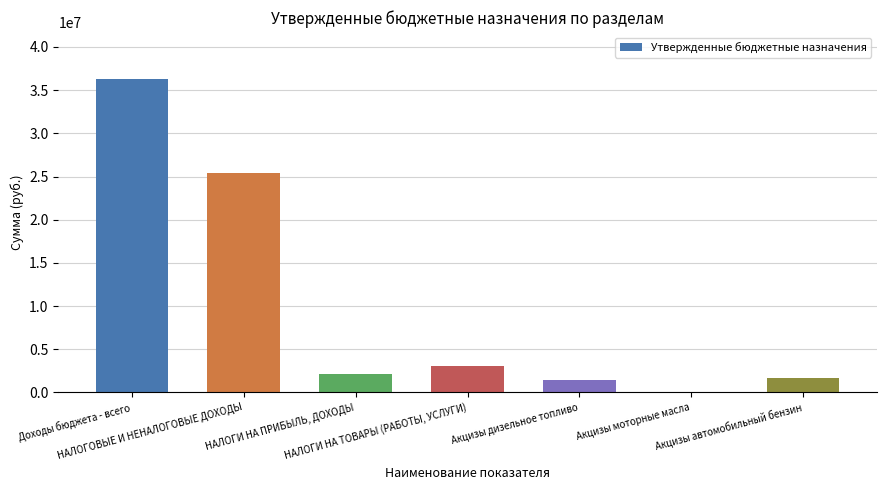

What is the sum of all values?

70092803